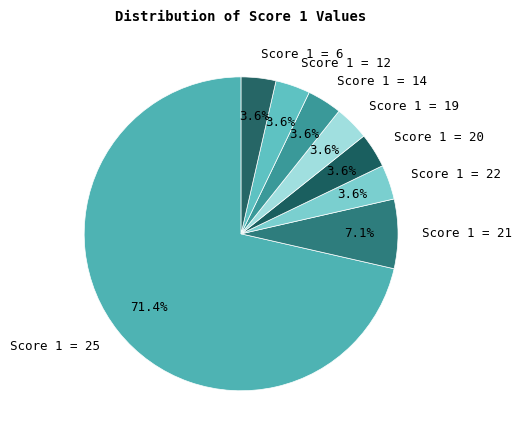

Is Score 1 = 14 the majority of the pie?

No